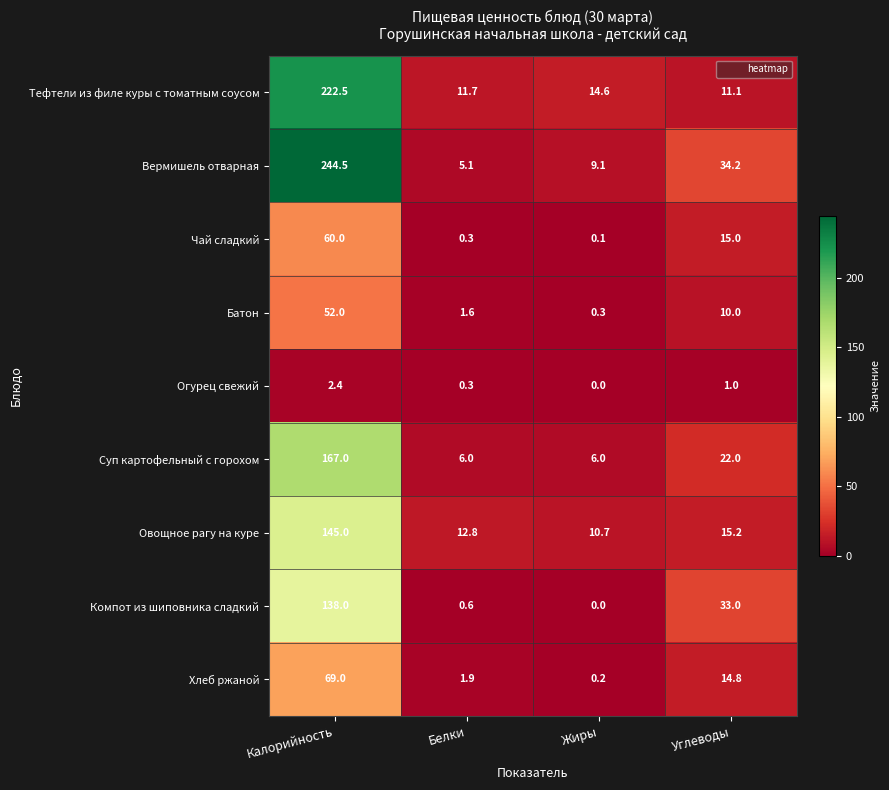

Where does the Тефтели из филе куры с томатным соусом series first go above 14?

Калорийность